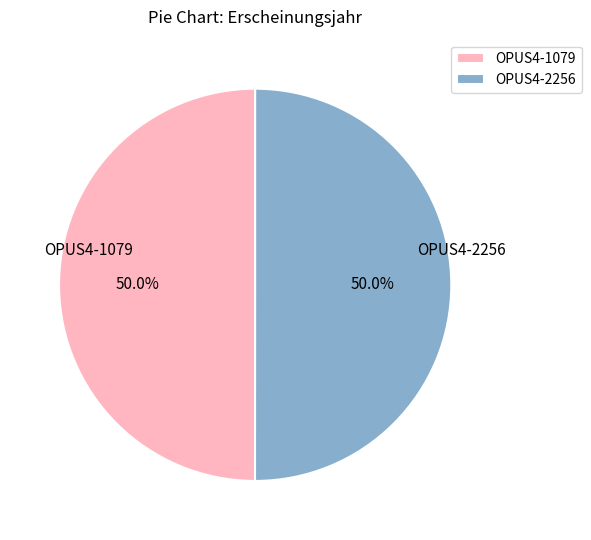

How many segments does this pie chart have?

2